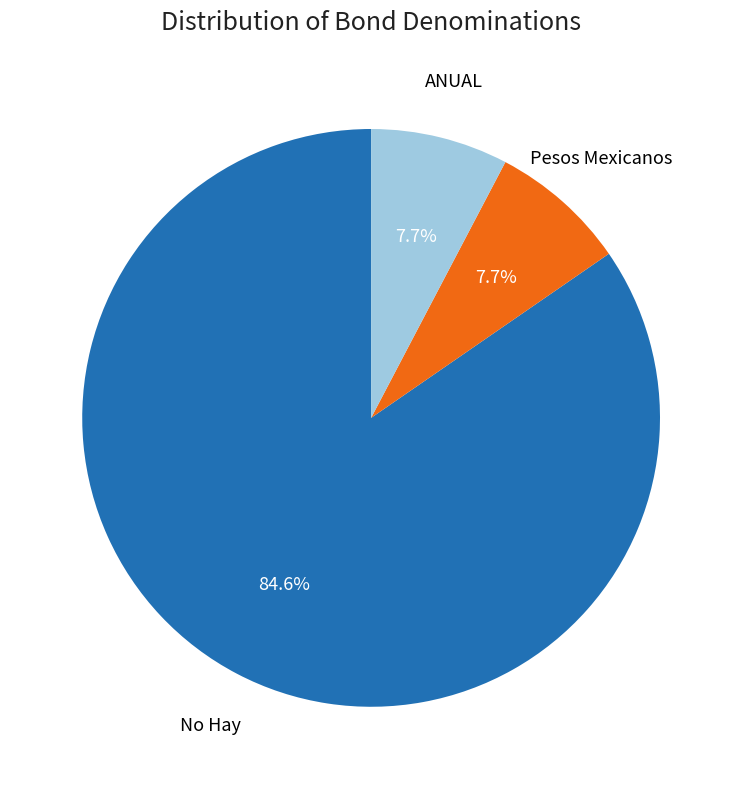

Is there any slice that represents more than half of the pie?

Yes